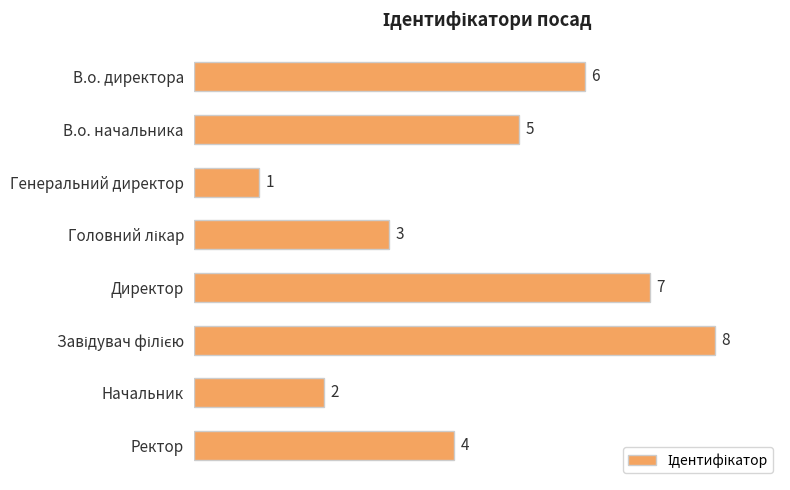

What is the difference between the values at Ректор and Генеральний директор?

3